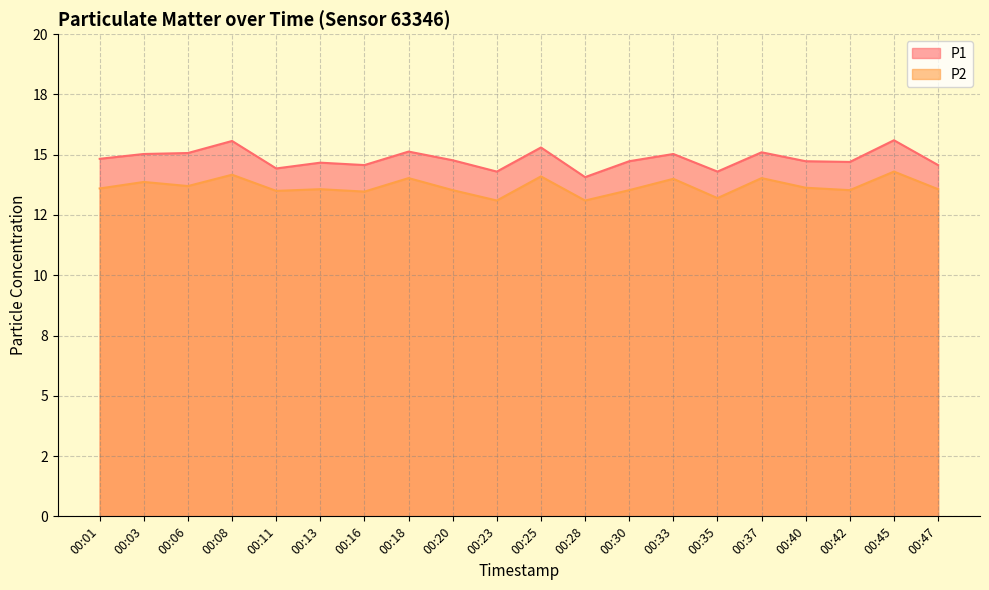

Reading left to right, extract all data points from this chart.

P1: 00:01=14.8	00:03=15.0	00:06=15.1	00:08=15.6	00:11=14.4	00:13=14.7	00:16=14.6	00:18=15.1	00:20=14.8	00:23=14.3	00:25=15.3	00:28=14.1	00:30=14.7	00:33=15.0	00:35=14.3	00:37=15.1	00:40=14.7	00:42=14.7	00:45=15.6	00:47=14.6
P2: 00:01=13.6	00:03=13.9	00:06=13.7	00:08=14.2	00:11=13.5	00:13=13.6	00:16=13.5	00:18=14.0	00:20=13.5	00:23=13.1	00:25=14.1	00:28=13.1	00:30=13.5	00:33=14.0	00:35=13.2	00:37=14.0	00:40=13.6	00:42=13.5	00:45=14.3	00:47=13.6